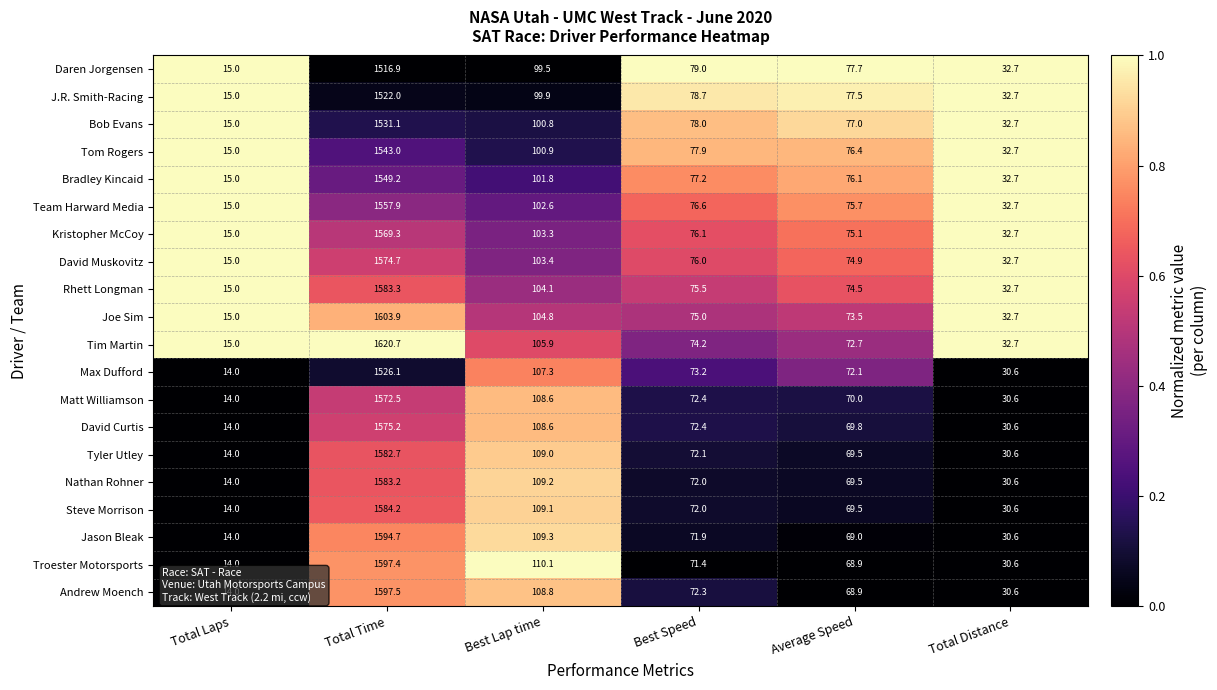

What is the maximum value for Steve Morrison?

1584.2